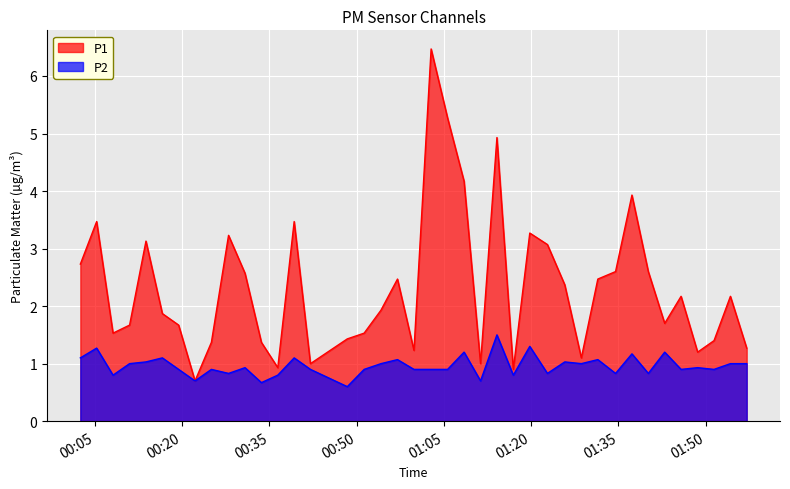

What are all the series names shown in the legend?

P1, P2